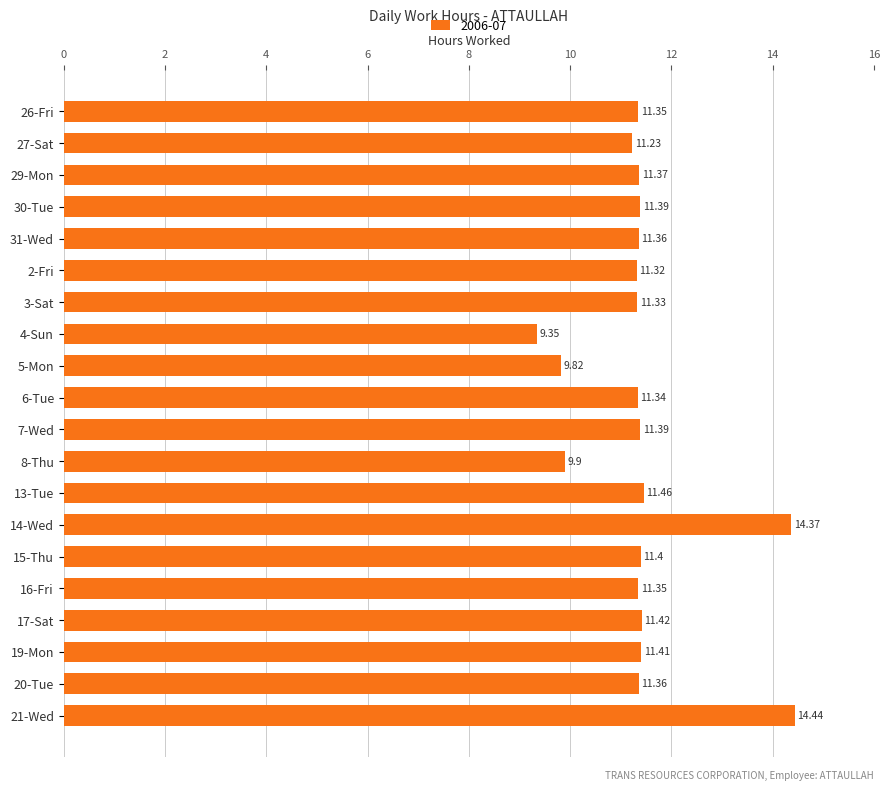

What is the sum of the values at 8-Thu and 2-Fri?

21.2